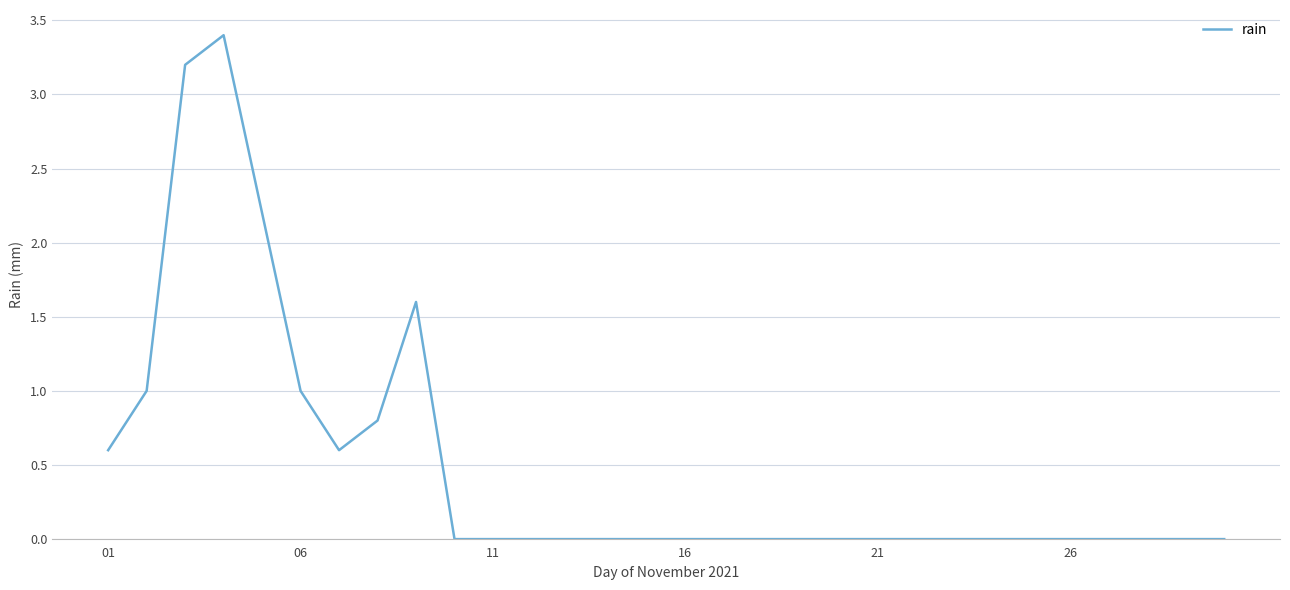

What is the difference between the maximum and minimum values?

3.4